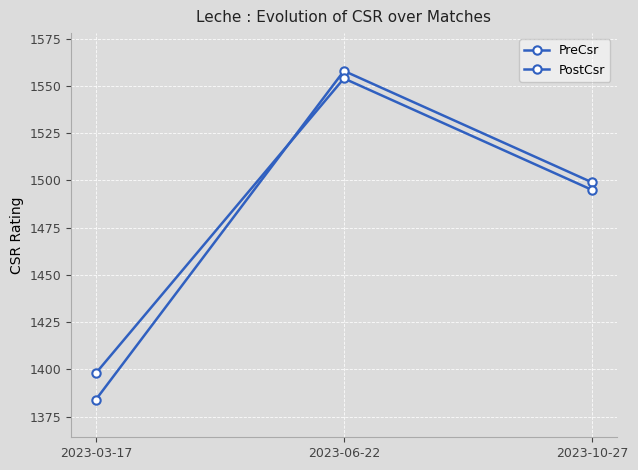

Reading left to right, what are all the values shown in this chart?

PreCsr: 1384	1558	1499
PostCsr: 1398	1554	1495